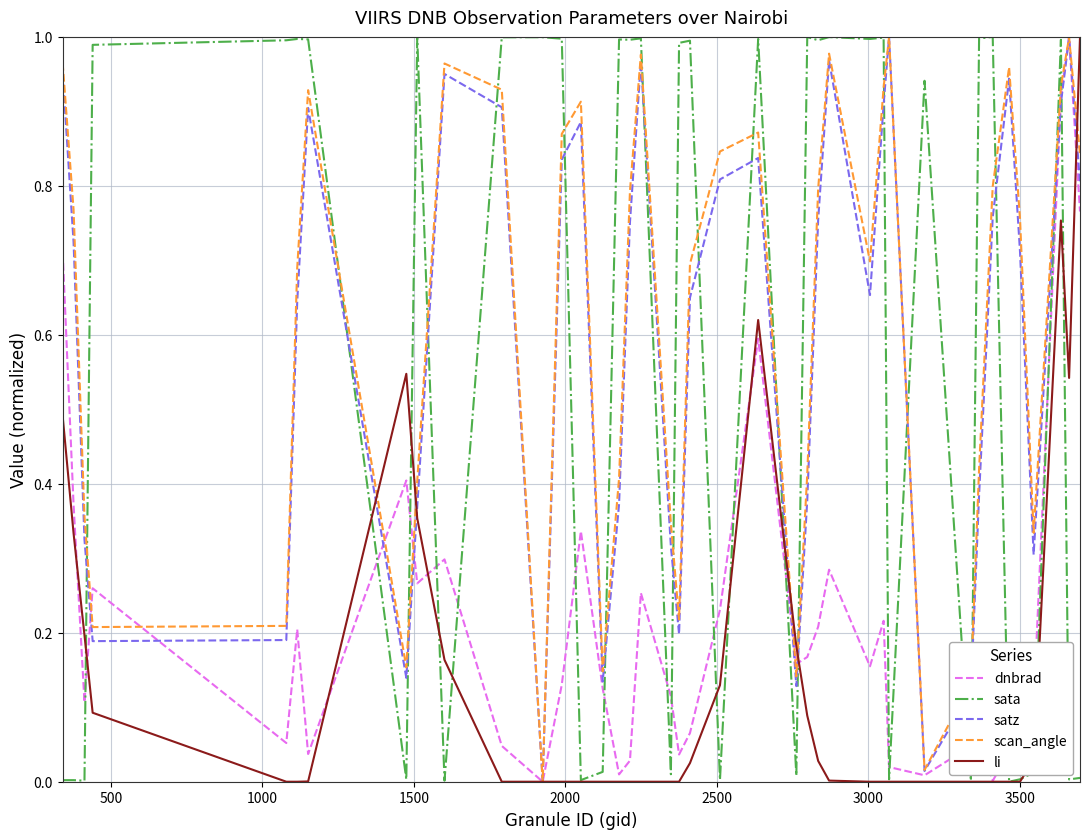

What are all the series names shown in the legend?

dnbrad, sata, satz, scan_angle, li